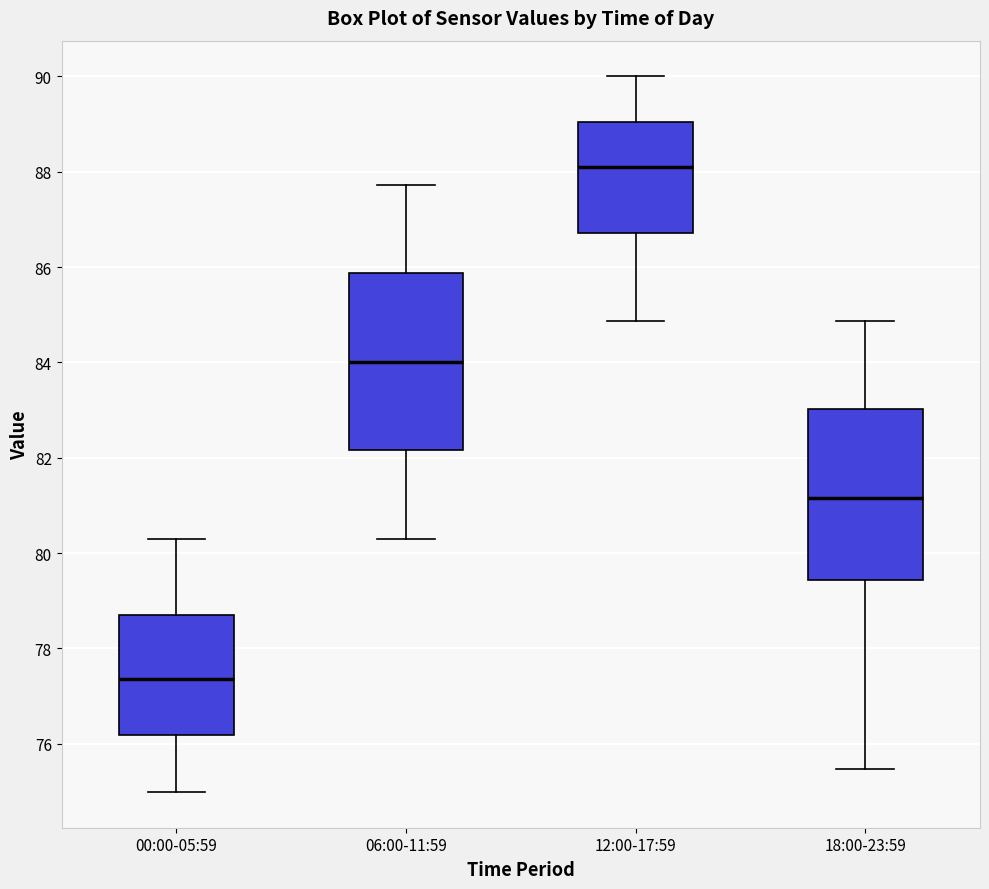

Which box's median line is the highest?

12:00-17:59